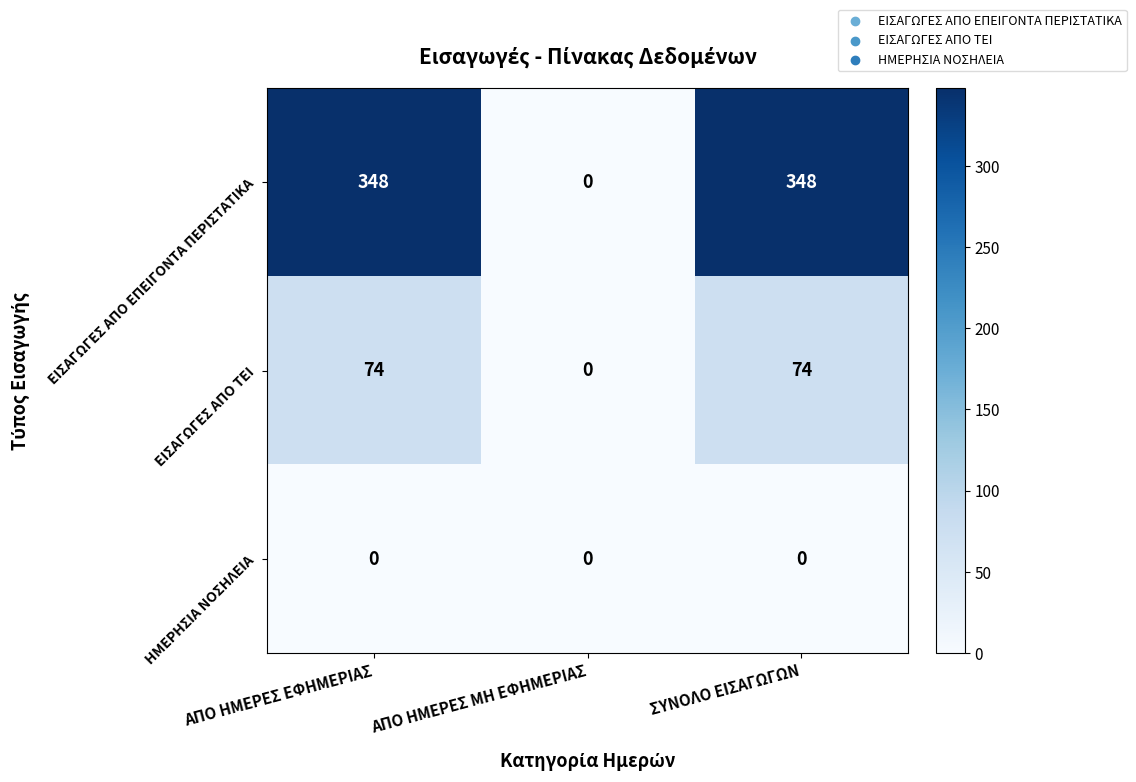

Rank the series by their maximum value, from highest to lowest.

ΕΙΣΑΓΩΓΕΣ ΑΠΟ ΕΠΕΙΓΟΝΤΑ ΠΕΡΙΣΤΑΤΙΚΑ, ΕΙΣΑΓΩΓΕΣ ΑΠΟ ΤΕΙ, ΗΜΕΡΗΣΙΑ ΝΟΣΗΛΕΙΑ